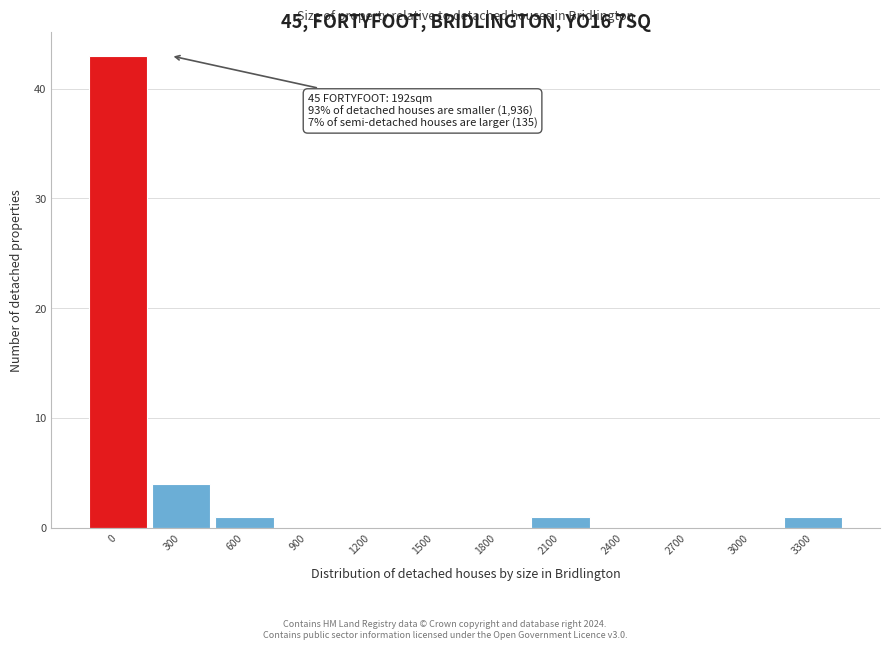

Reading right to left, extract all data points from this chart.

3300=1	3000=0	2700=0	2400=0	2100=1	1800=0	1500=0	1200=0	900=0	600=1	300=4	0=43